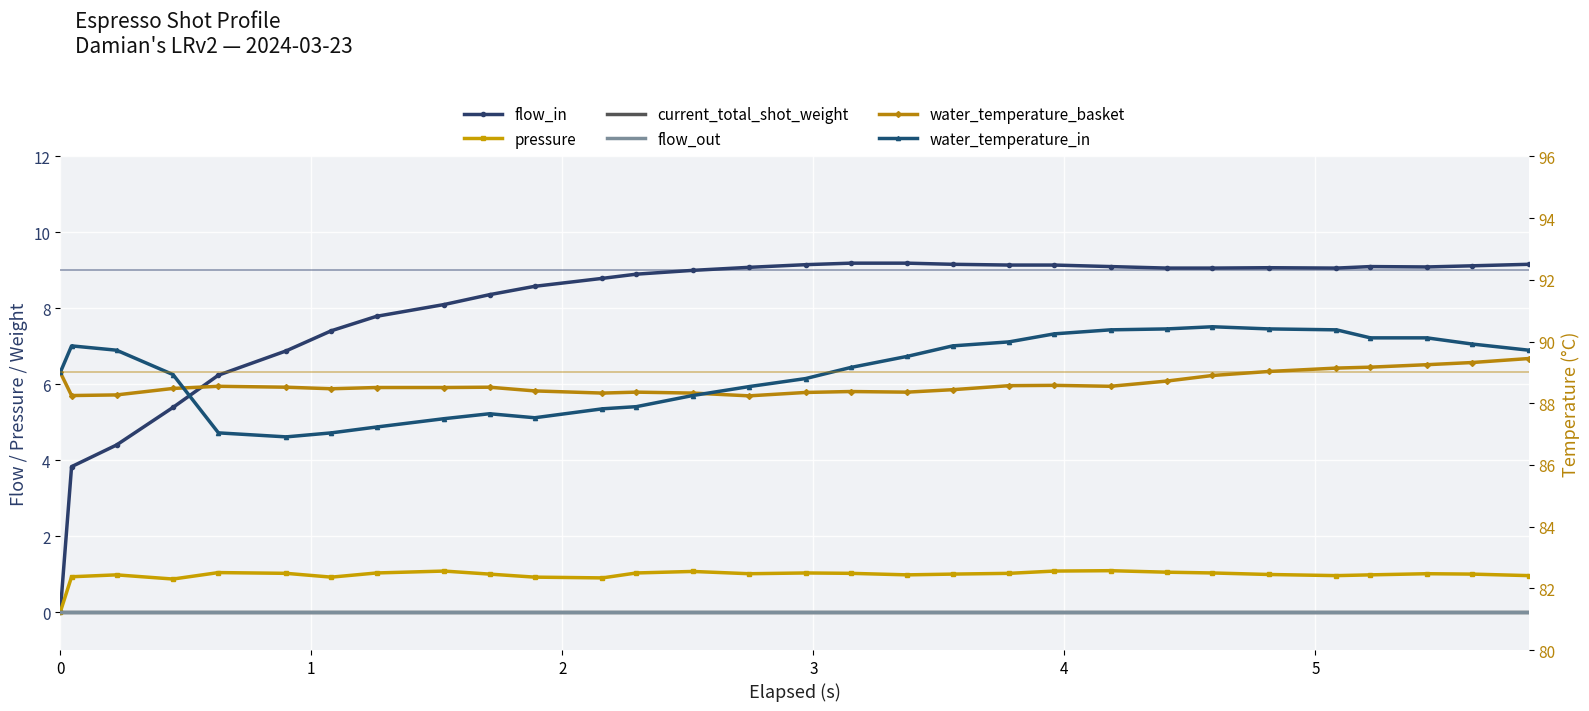

Rank the series by their maximum value, from highest to lowest.

water_temperature_in, water_temperature_basket, flow_in, pressure, current_total_shot_weight, flow_out